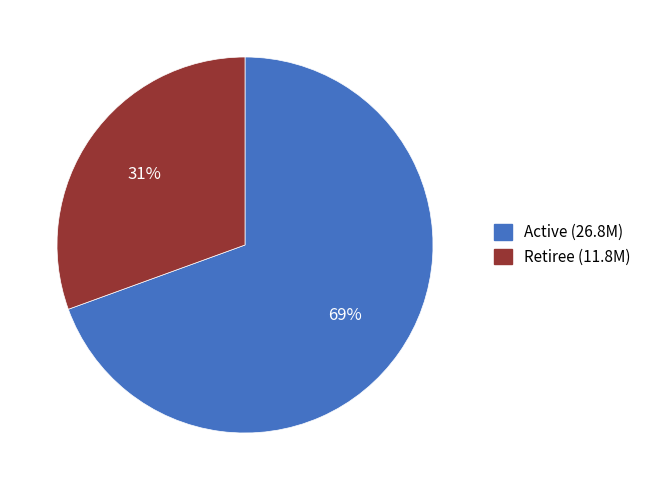

Combined, do Retiree (11.8M) and Active (26.8M) account for over 50%?

Yes